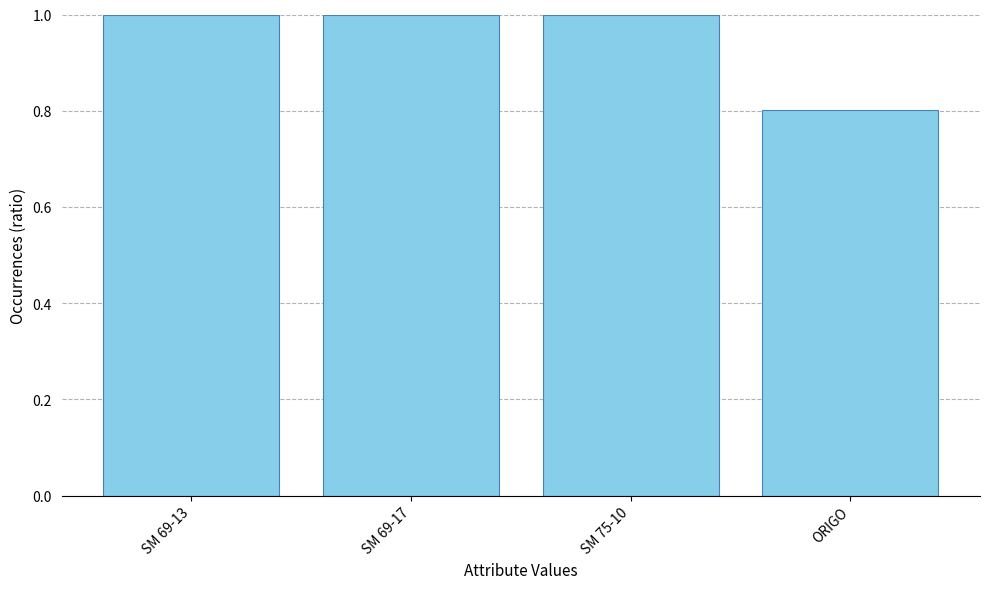

What is the greatest value displayed?

1.0